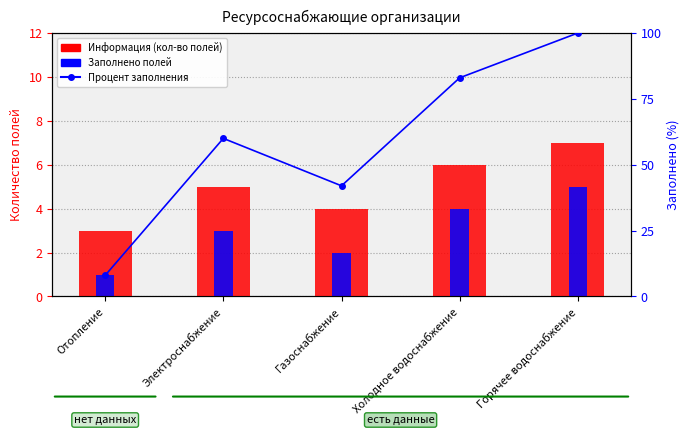

What are all the series names shown in the legend?

Информация (кол-во полей), Заполнено полей, Процент заполнения